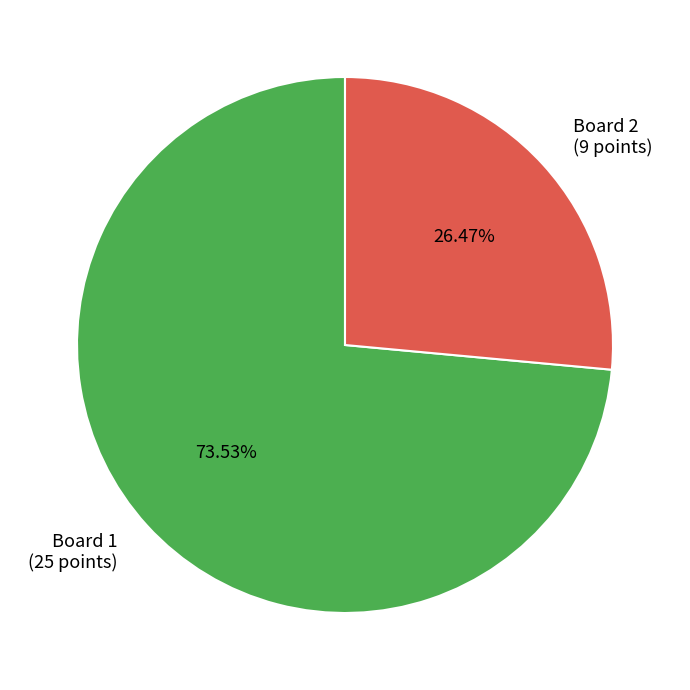

Which category has the biggest portion of the pie?

Board 1